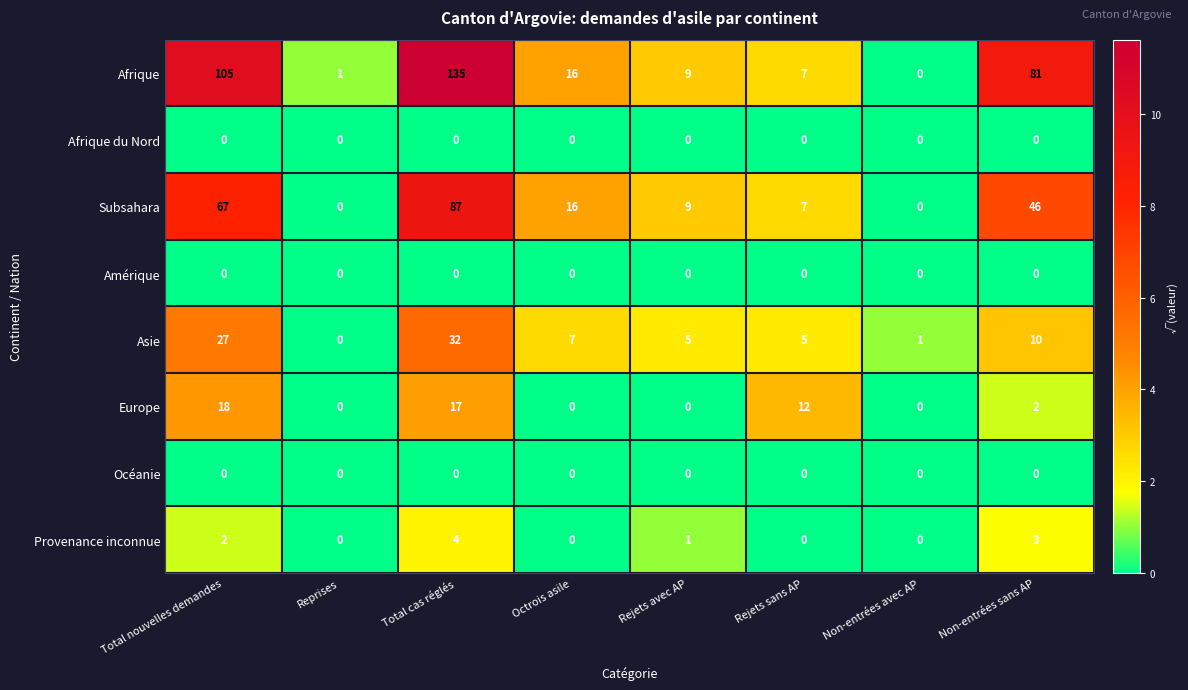

What is the total value across all series at Octrois asile?

39